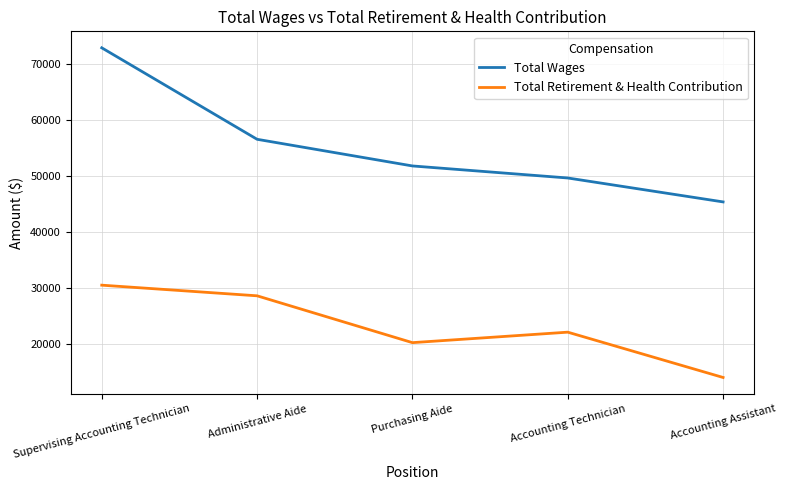

At Purchasing Aide, list the series in order from largest to smallest.

Total Wages, Total Retirement & Health Contribution